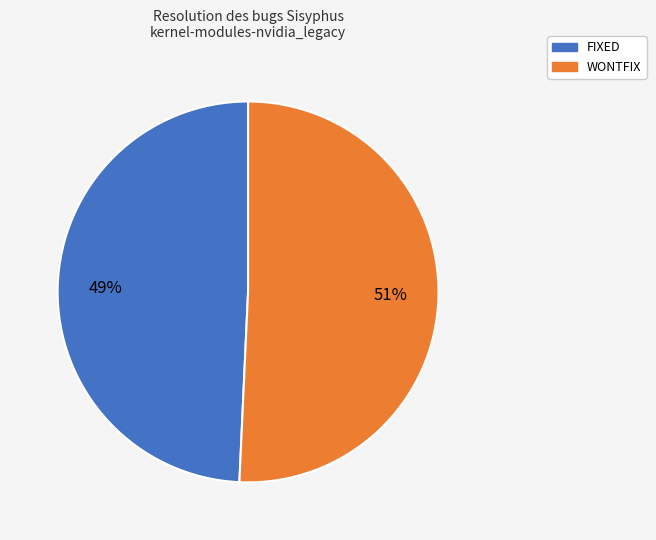

To the nearest percent, what is the average slice percentage?

50%